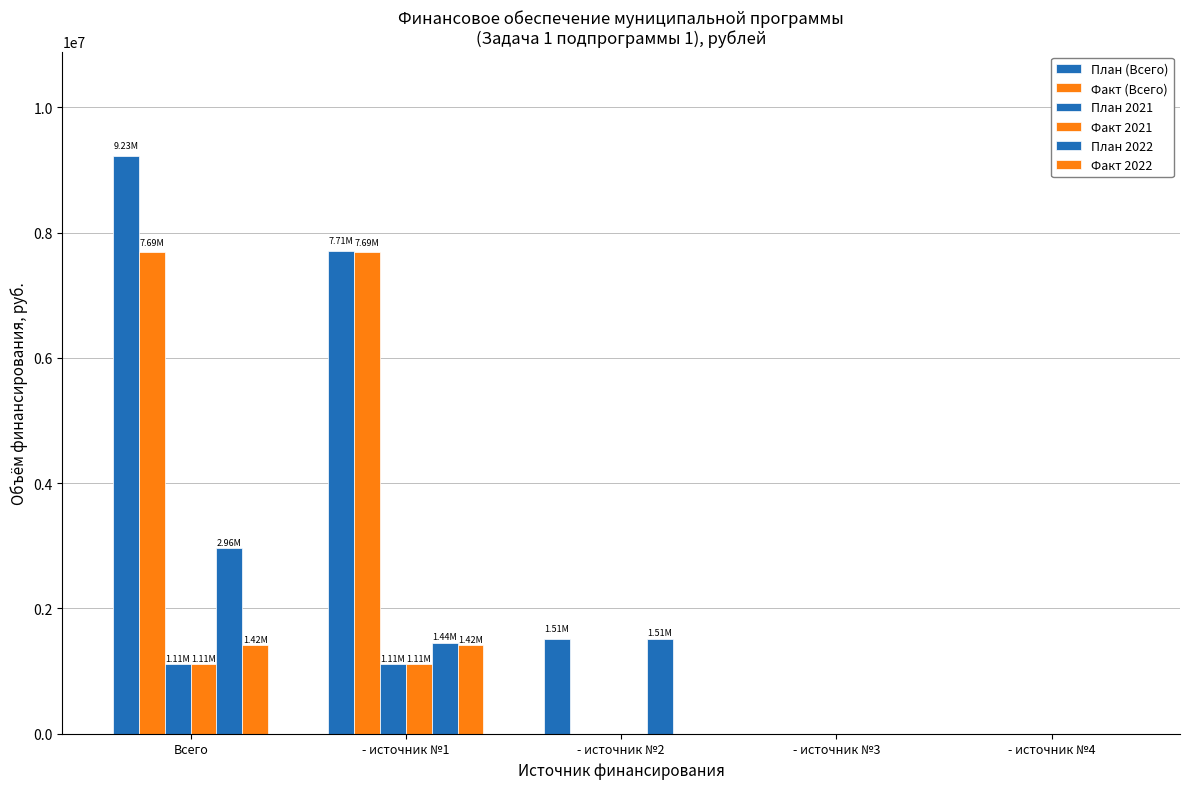

Which series has the largest total across all categories?

План (Всего)